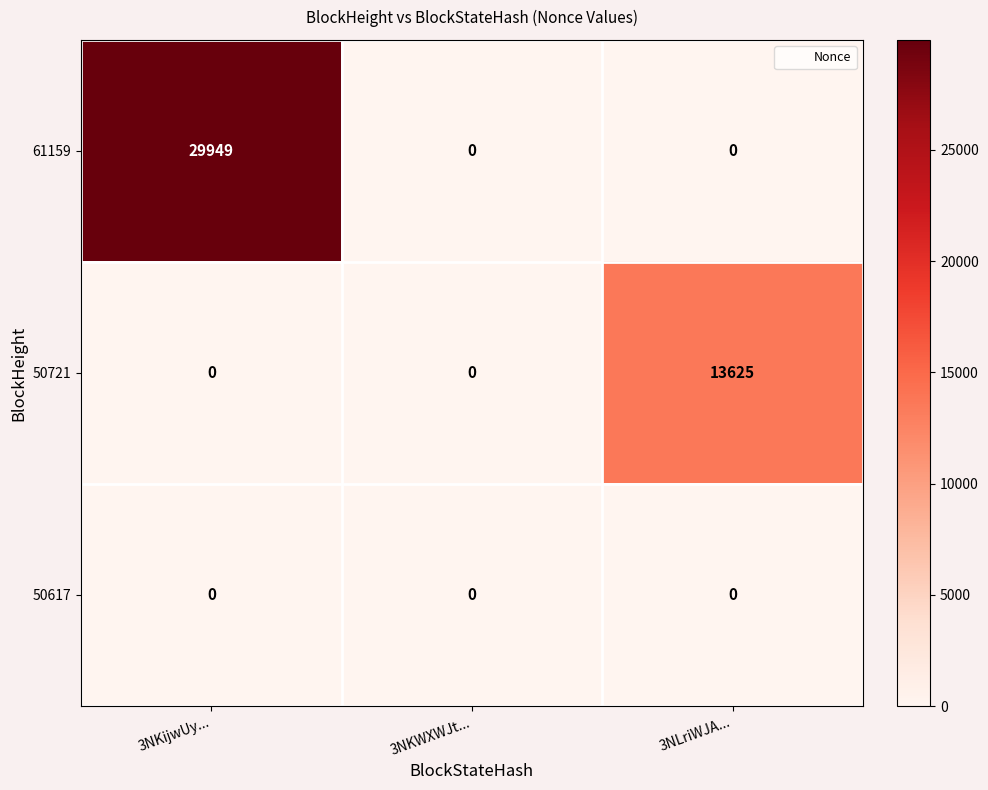

What is the difference between the maximum and minimum values in the 61159 series?

29949